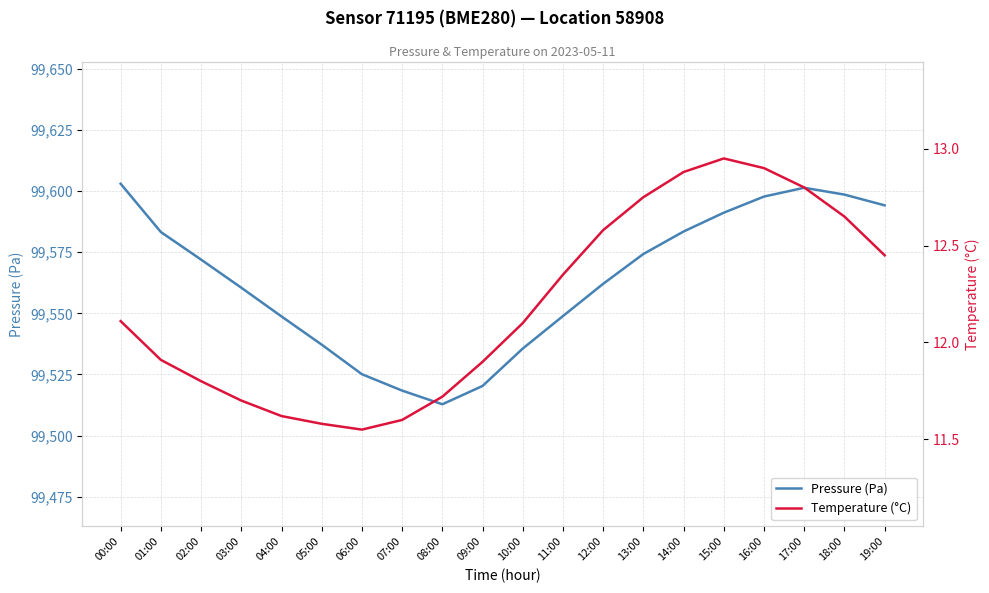

Is it true that Temperature (°C) equals 11.6 at 07:00?

True